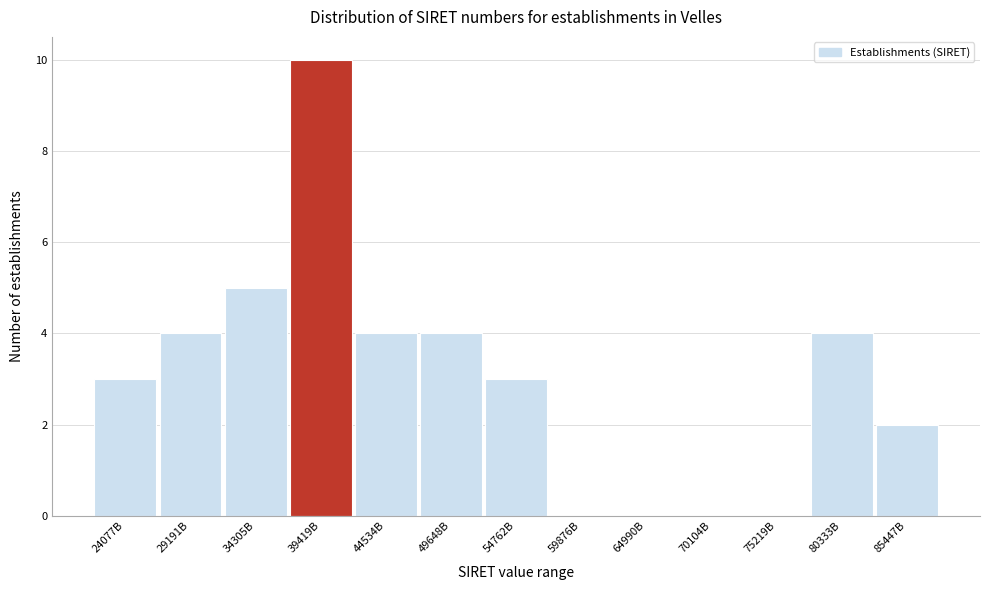

Reading left to right, what are all the values shown in this chart?

24077B=3	29191B=4	34305B=5	39419B=10	44534B=4	49648B=4	54762B=3	59876B=0	64990B=0	70104B=0	75219B=0	80333B=4	85447B=2